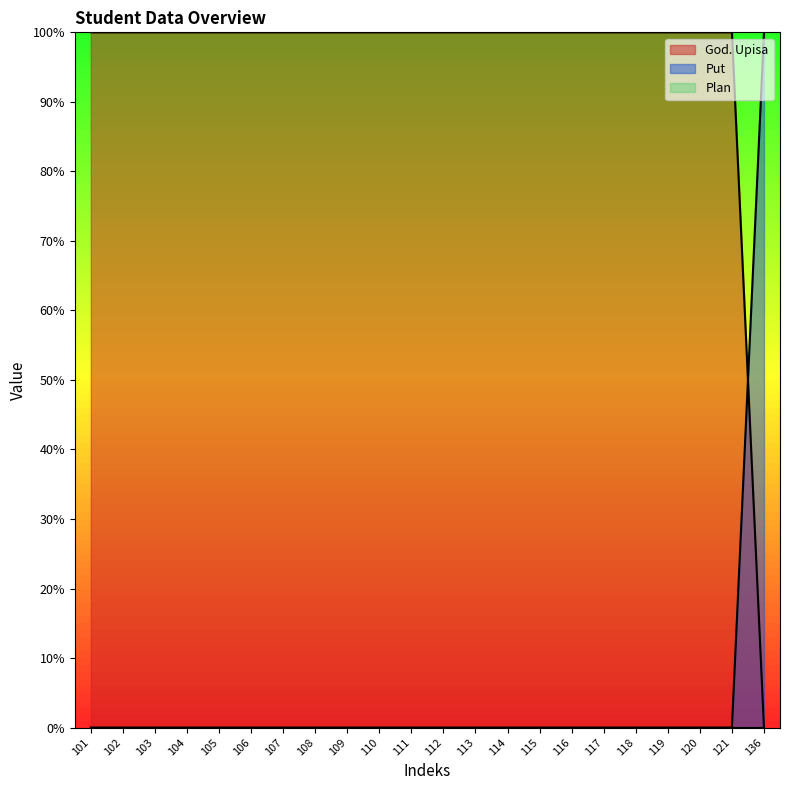

Is it true that Put equals 0.0 at 103?

True